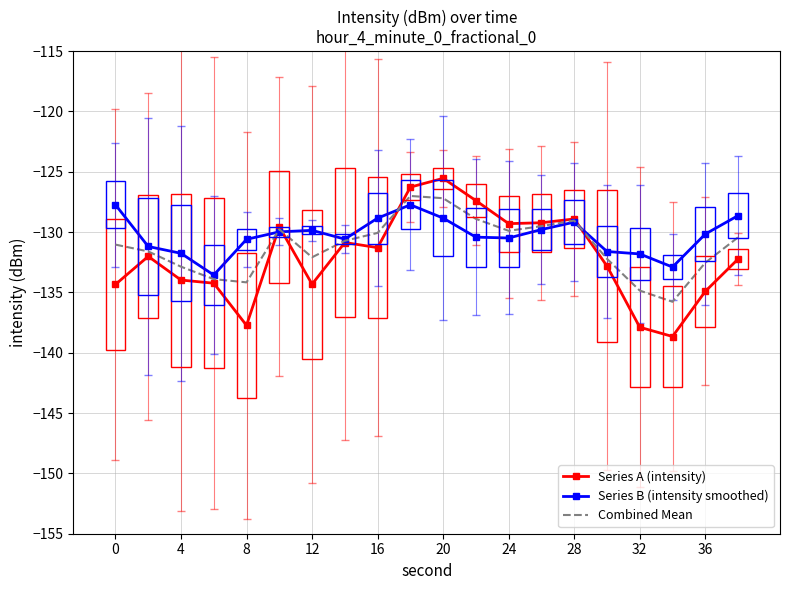

What is the minimum value for Series A (intensity)?

-138.7